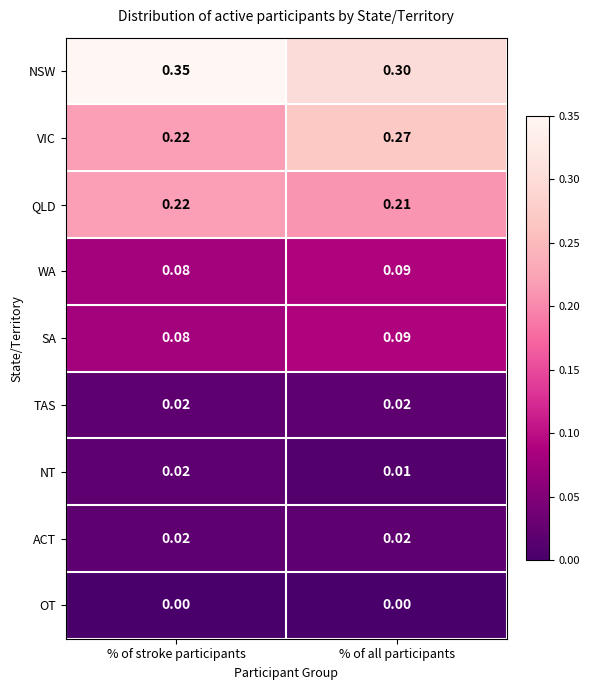

At which label does SA reach its minimum?

% of stroke participants